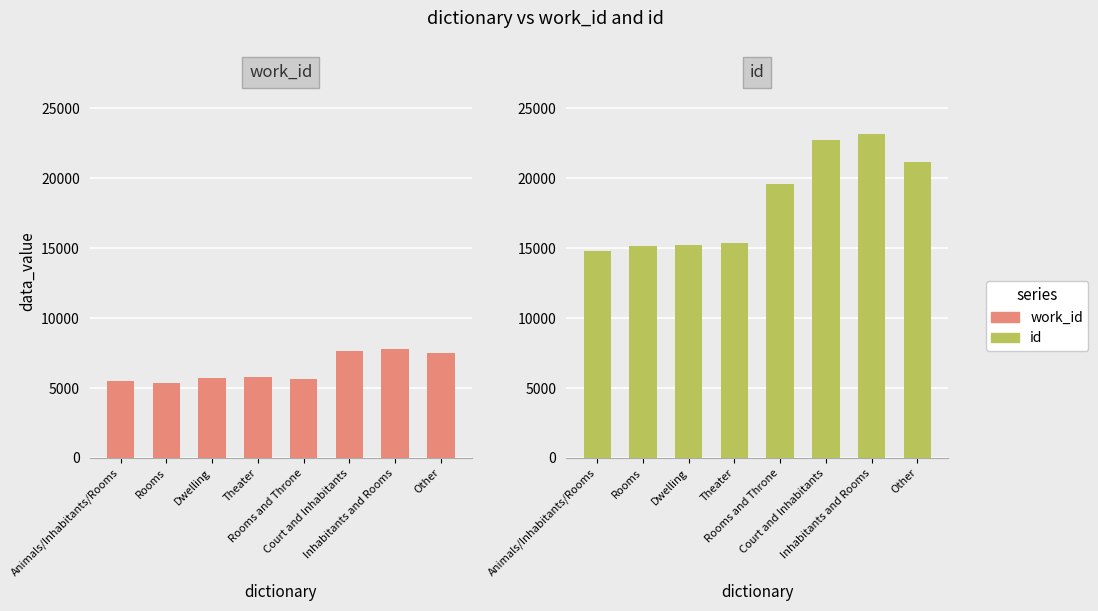

What is the difference between the second highest and minimum values in the work_id series?

2324